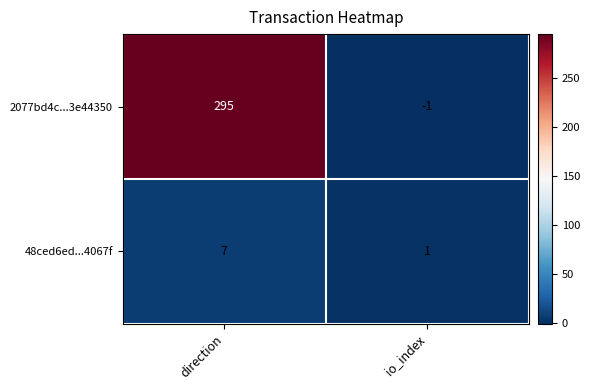

What is the average value of the 48ced6ed...4067f series?

4